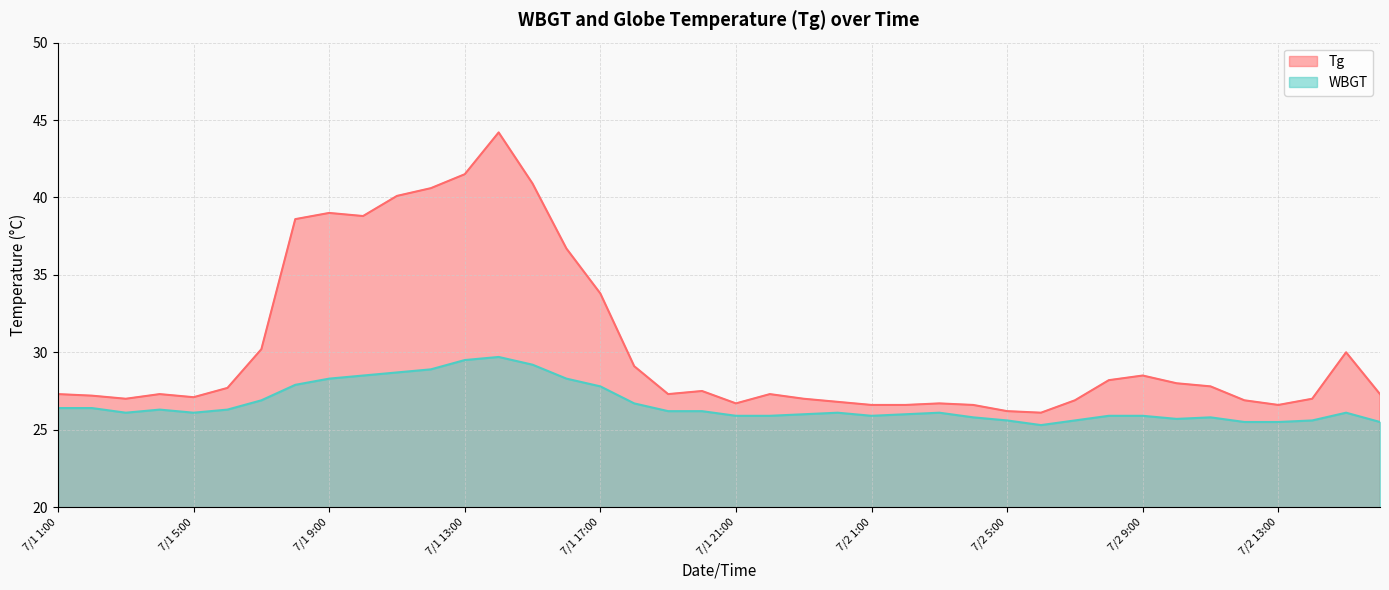

Read the WBGT value at 7/2 7:00.

25.6